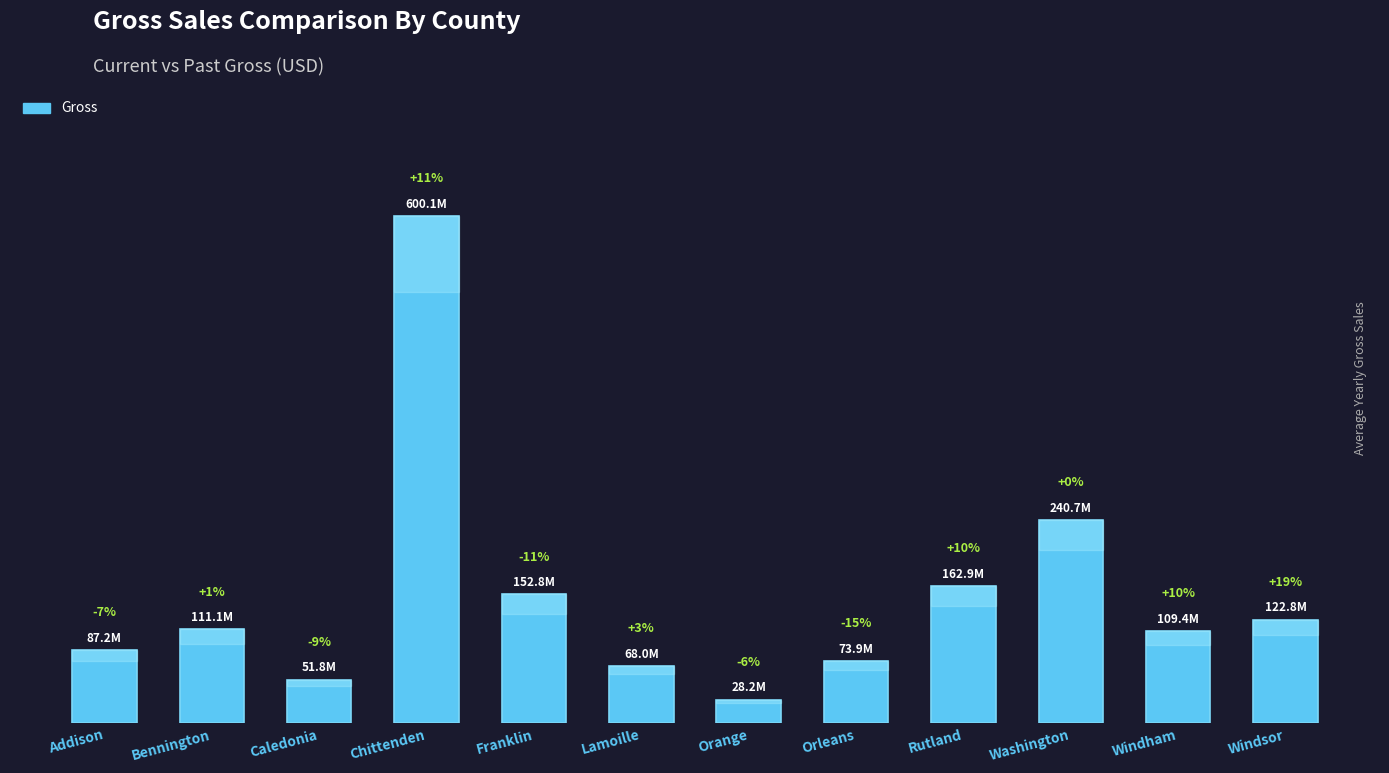

What is the difference between the maximum and minimum values?

571905596.0